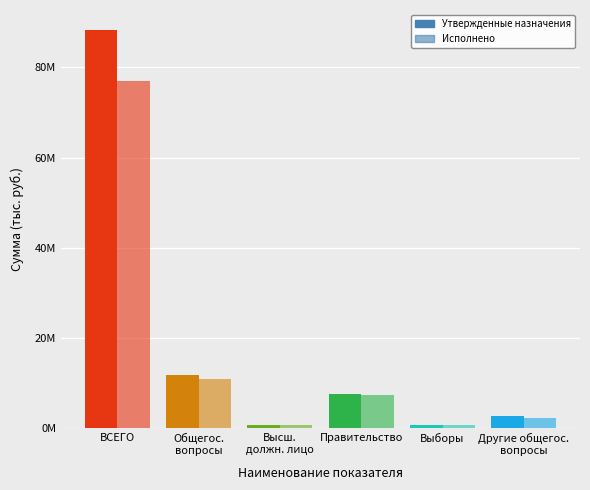

Are the bars grouped side by side (vs. stacked)?

Yes